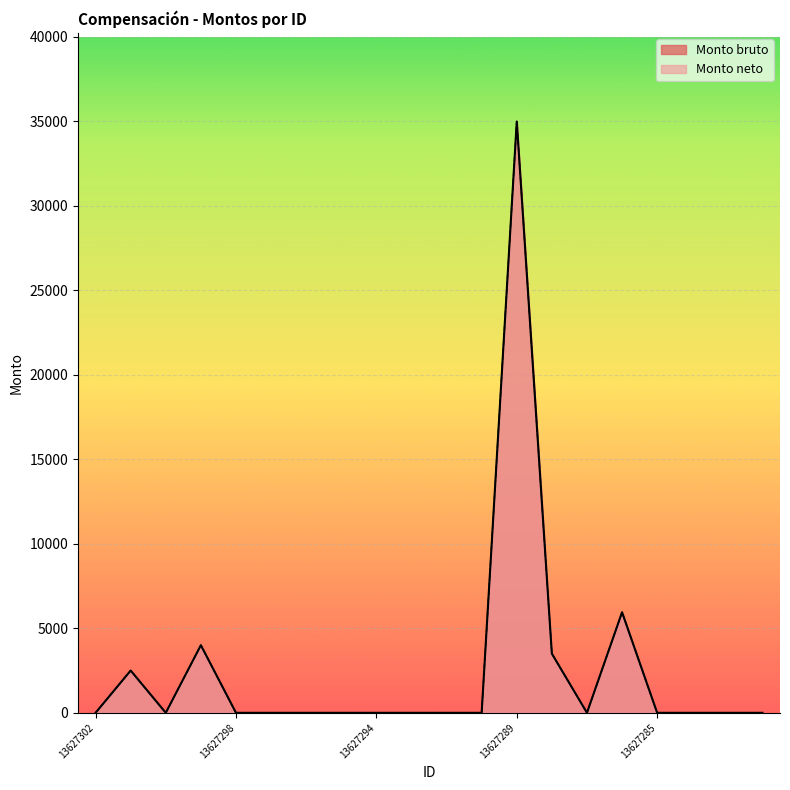

What is the difference between the maximum and minimum values in the Monto neto series?

34989.8